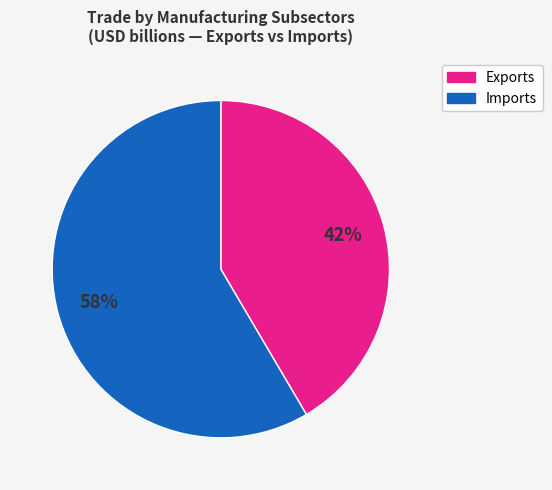

True or false: Exports accounts for 42% of the total.

True